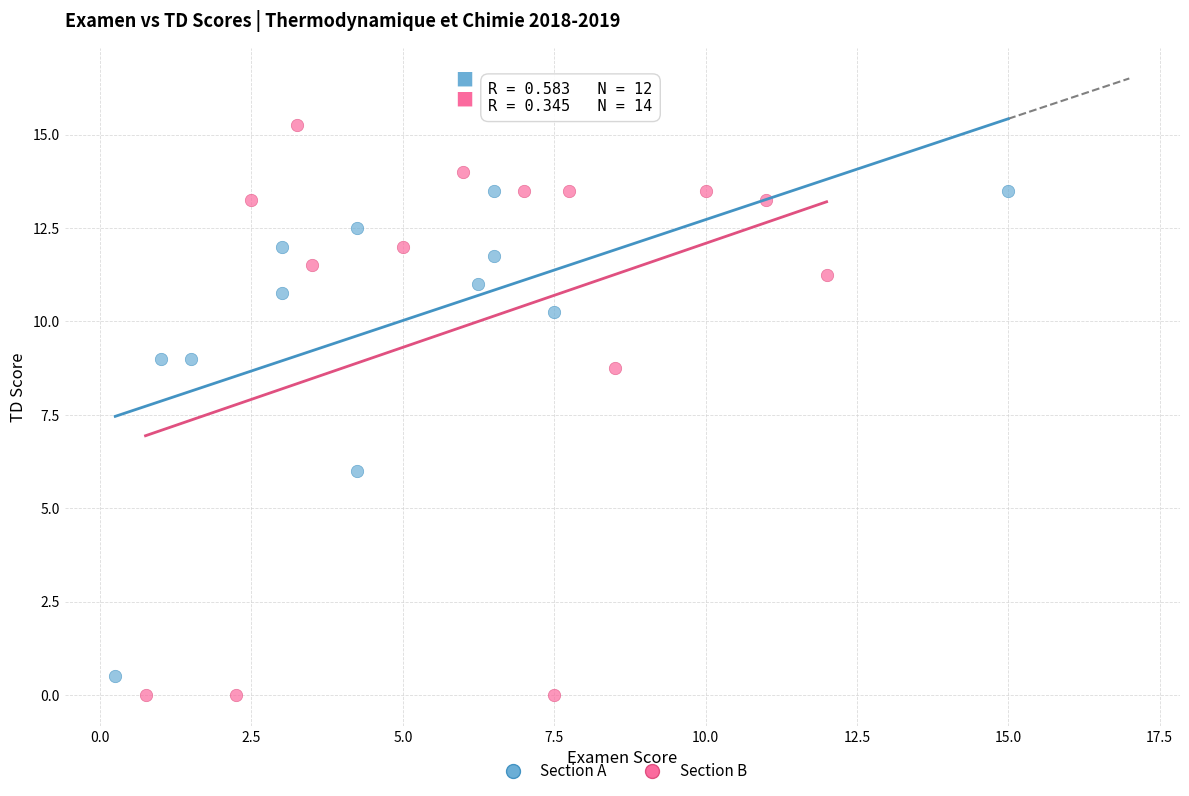

Which series contains the highest Y value?

Section B